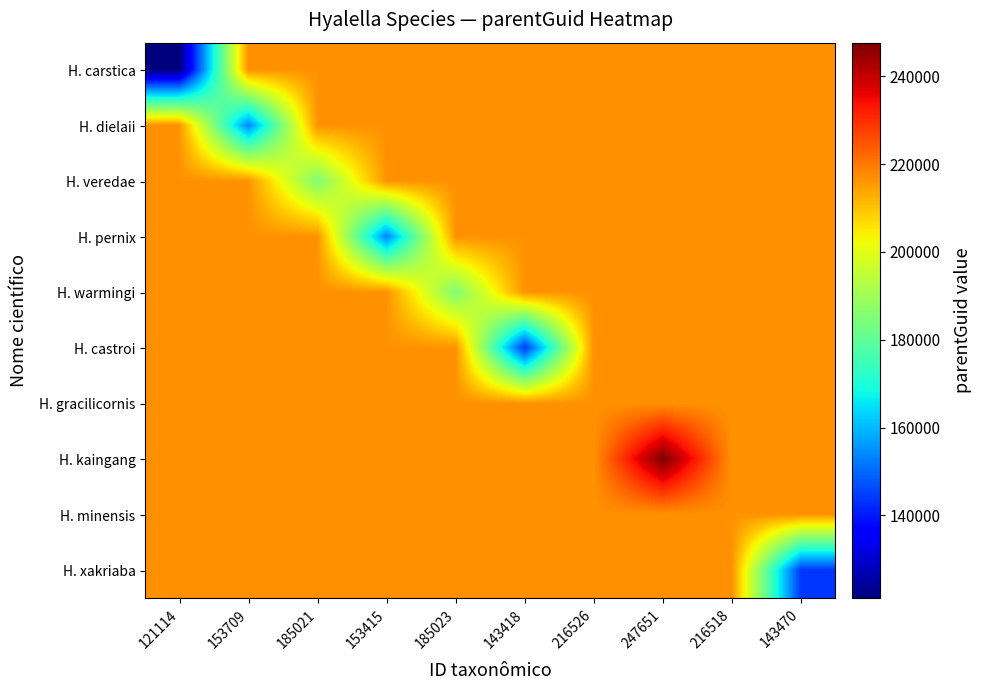

At which category is the sum across all series the highest?

247651